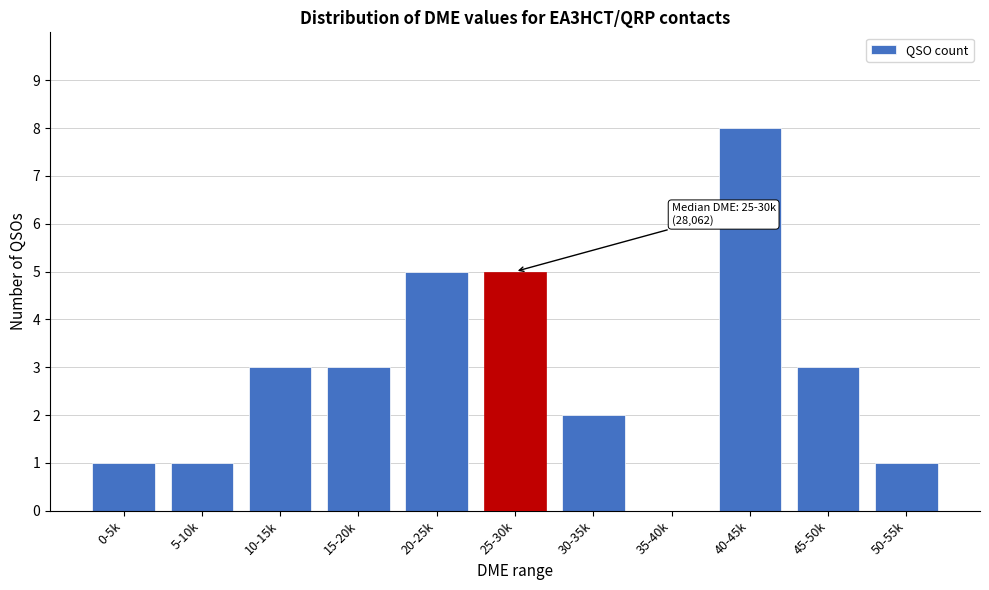

Reading left to right, transcribe all the data shown in this chart.

0-5k=1	5-10k=1	10-15k=3	15-20k=3	20-25k=5	25-30k=5	30-35k=2	35-40k=0	40-45k=8	45-50k=3	50-55k=1